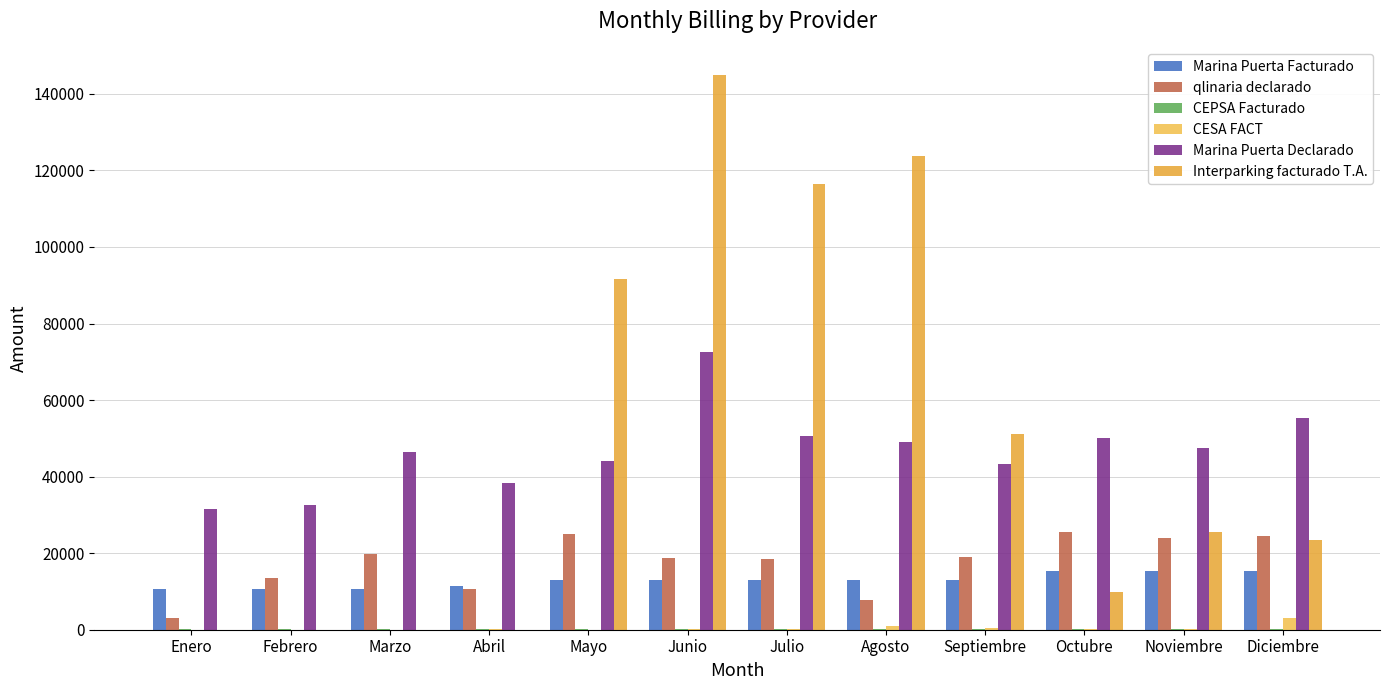

How many series are shown in this chart?

6